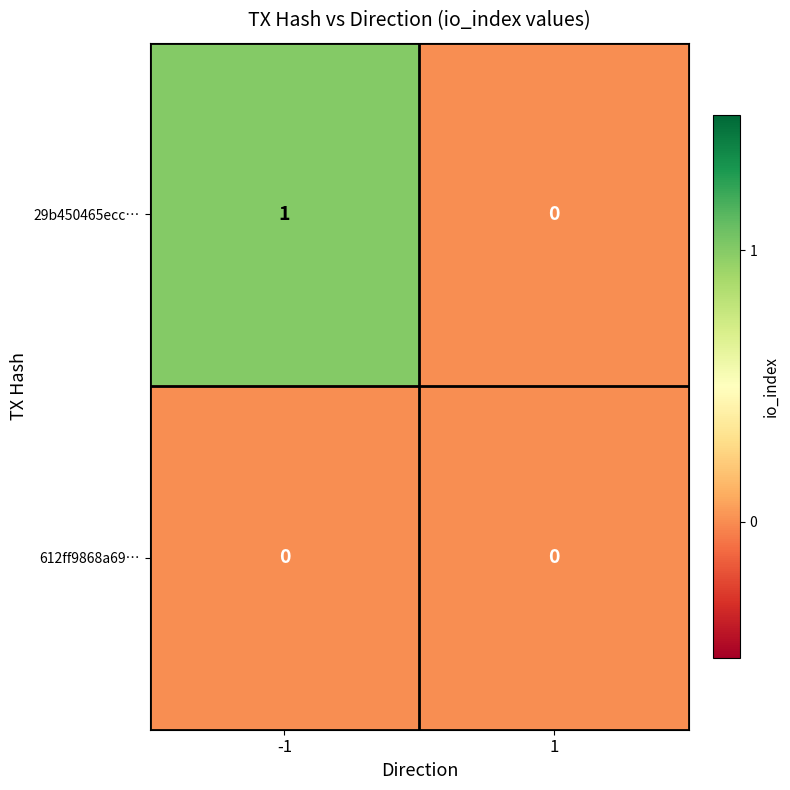

At which category does the chart reach its peak across all series?

-1